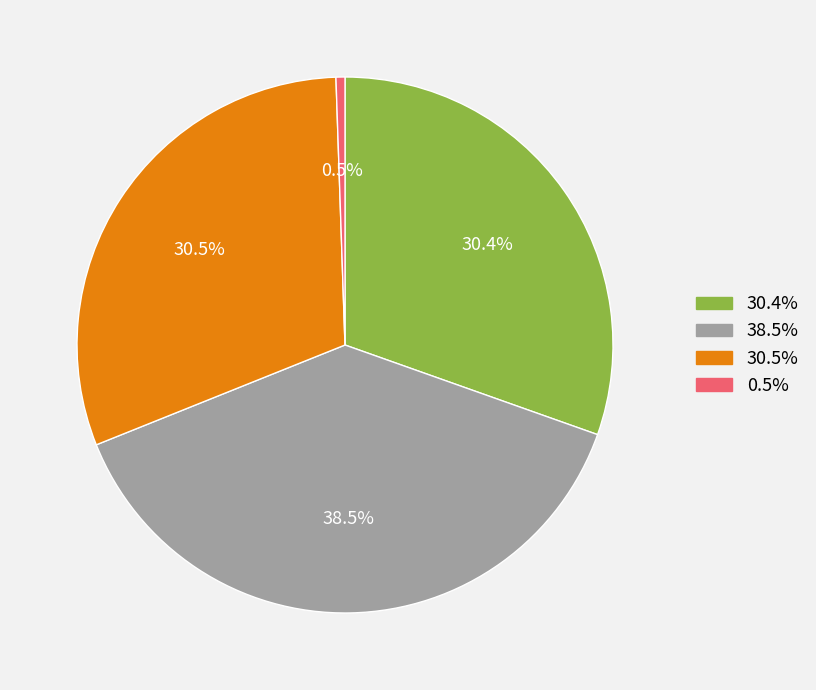

Is there any slice that represents more than half of the pie?

No